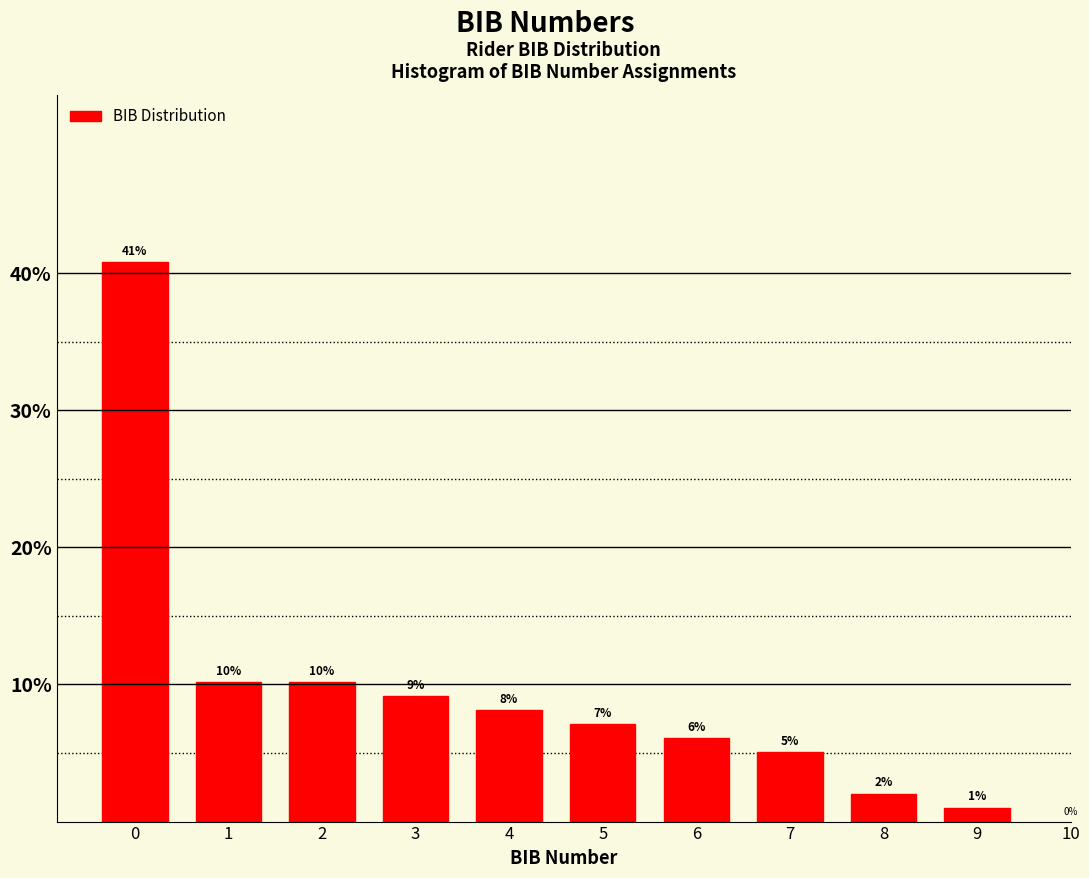

How many bars are there in total?

10